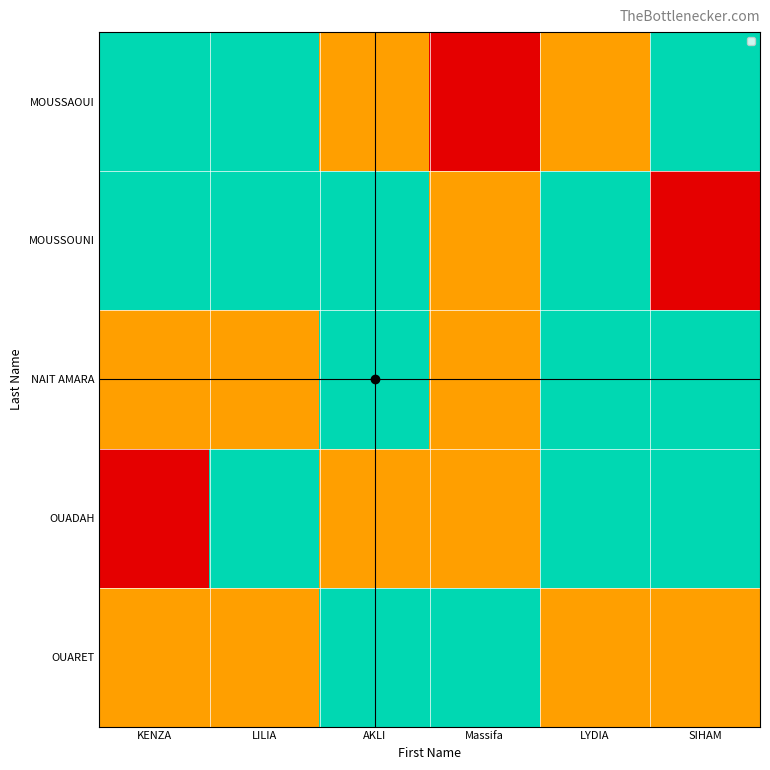

Reading left to right, transcribe all the data shown in this chart.

MOUSSAOUI: KENZA=100000.0	LILIA=100000.0	AKLI=50000.0	Massifa=0.1	LYDIA=50000.0	SIHAM=100000.0
MOUSSOUNI: KENZA=100000.0	LILIA=100000.0	AKLI=100000.0	Massifa=50000.0	LYDIA=100000.0	SIHAM=0.0
NAIT AMARA: KENZA=50000.0	LILIA=50000.0	AKLI=100000.0	Massifa=50000.0	LYDIA=100000.0	SIHAM=100000.0
OUADAH: KENZA=0.0	LILIA=100000.0	AKLI=50000.0	Massifa=50000.0	LYDIA=100000.0	SIHAM=100000.0
OUARET: KENZA=50000.0	LILIA=50000.0	AKLI=100000.0	Massifa=100000.0	LYDIA=50000.0	SIHAM=50000.0